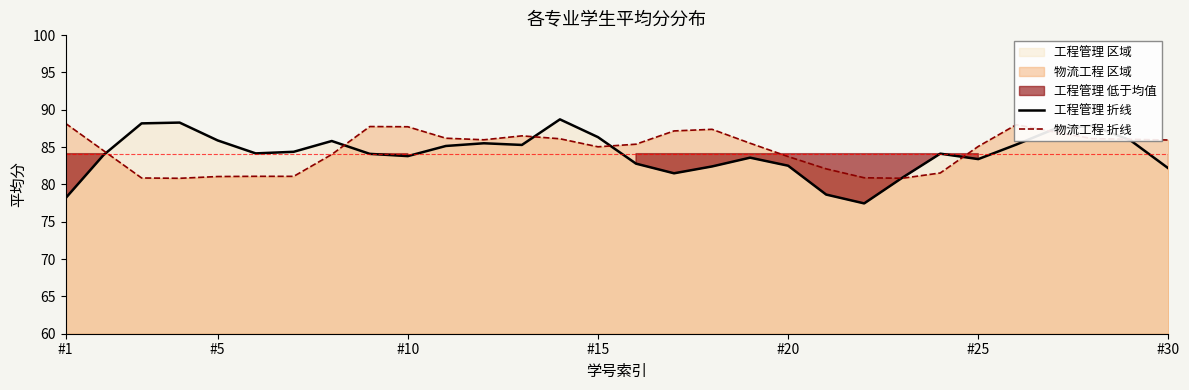

Reading right to left, transcribe all the data shown in this chart.

工程管理 折线: 82.2	85.9	87.9	87.4	85.3	83.4	84.1	80.9	77.5	78.6	82.5	83.6	82.4	81.5	82.8	86.3	88.7	85.3	85.5	85.1	83.8	84.1	85.8	84.4	84.2	85.9	88.3	88.2	83.9	78.2
物流工程 折线: 86.0	86.0	86.1	87.0	88.0	85.1	81.5	80.8	80.9	82.1	83.7	85.5	87.4	87.2	85.4	85.0	86.1	86.5	86.0	86.2	87.7	87.8	84.0	81.1	81.1	81.1	80.8	80.9	84.5	88.2